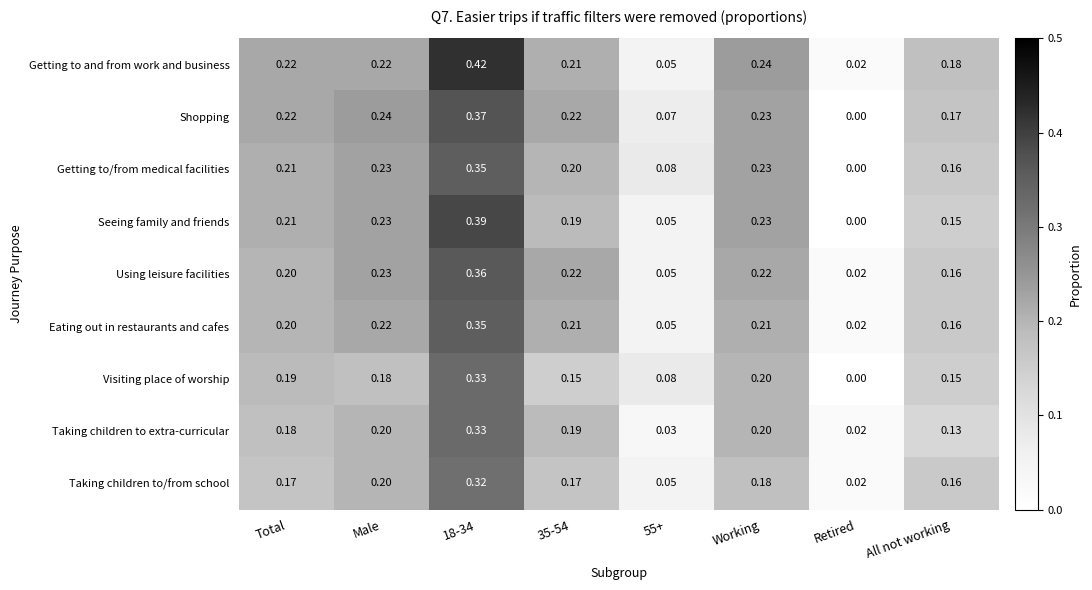

At which category does the chart reach its minimum across all series?

Retired